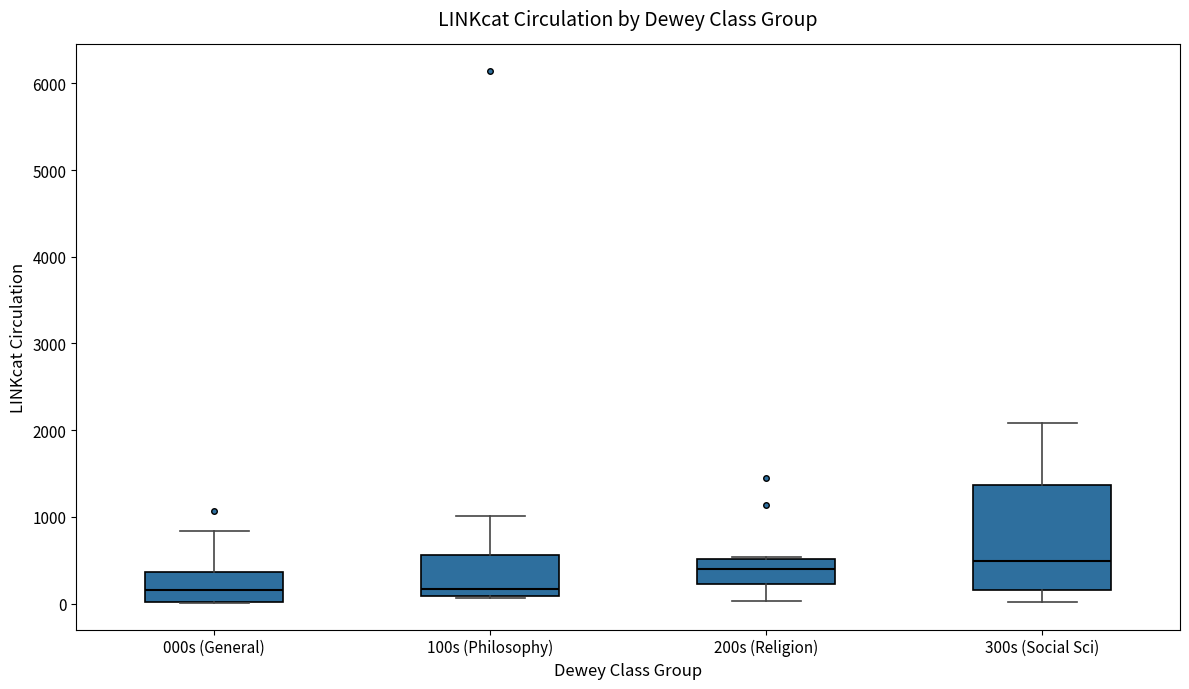

Which box is the tallest, from its lower edge to its upper edge?

300s (Social Sci)